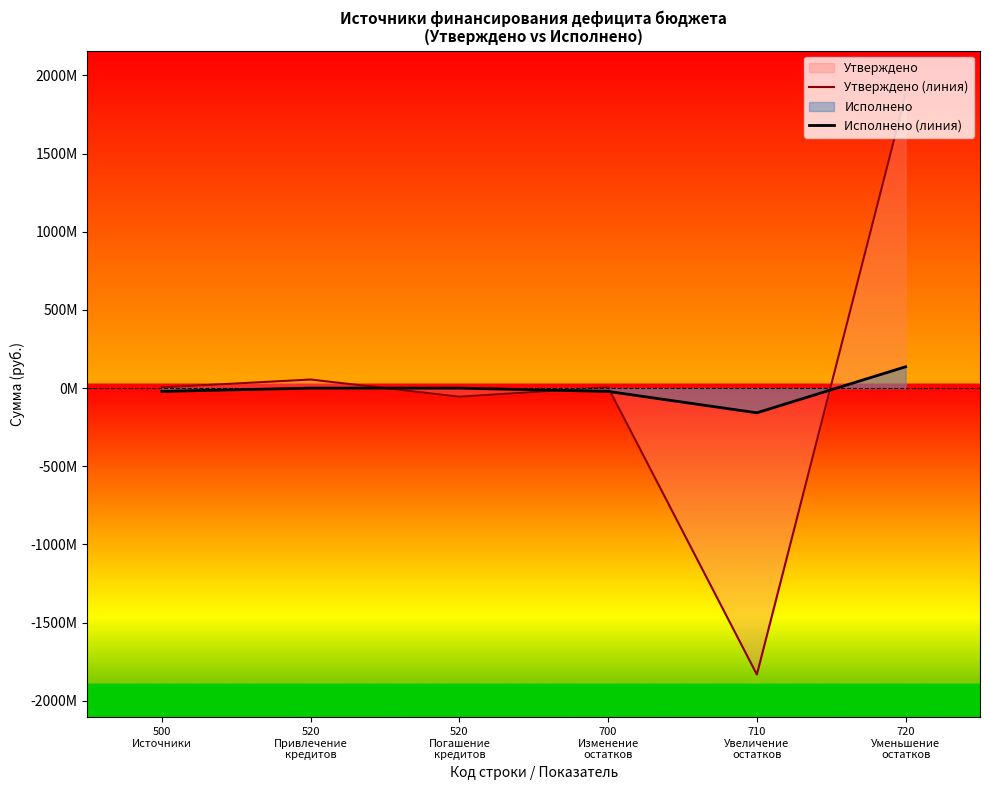

Does the chart display data point markers on the line(s)?

No